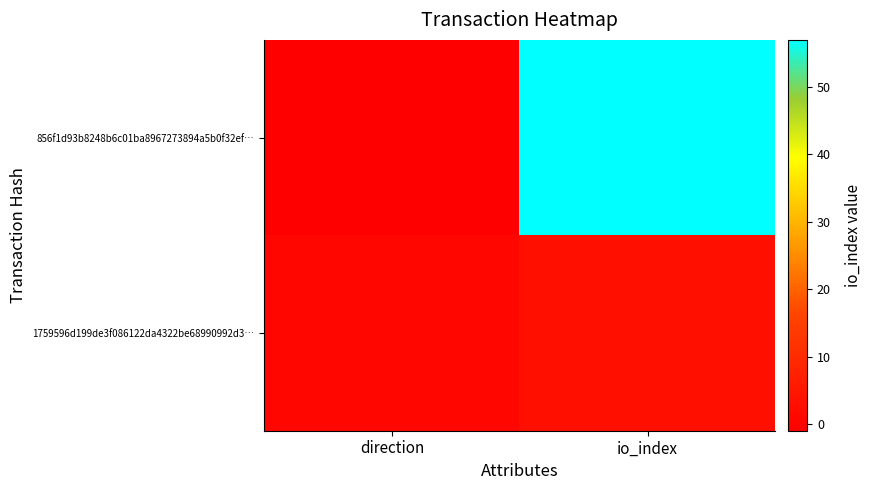

What is the spread (max minus min) of values at io_index?

54